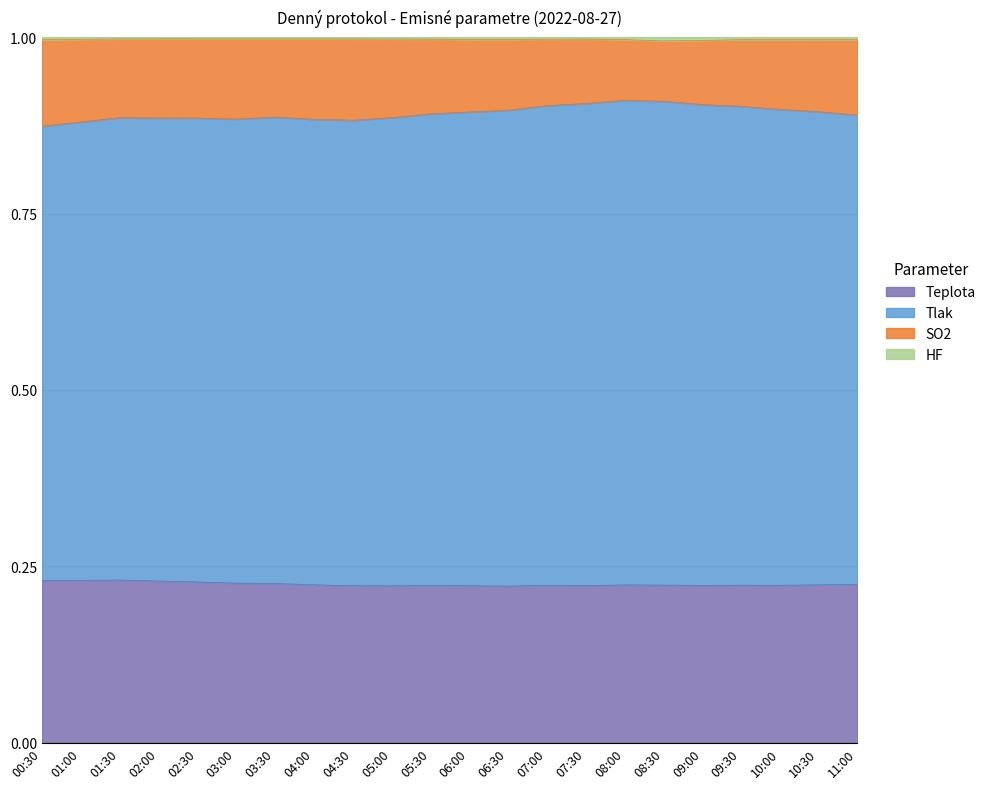

What is the total value across all series at 06:00?

1.0